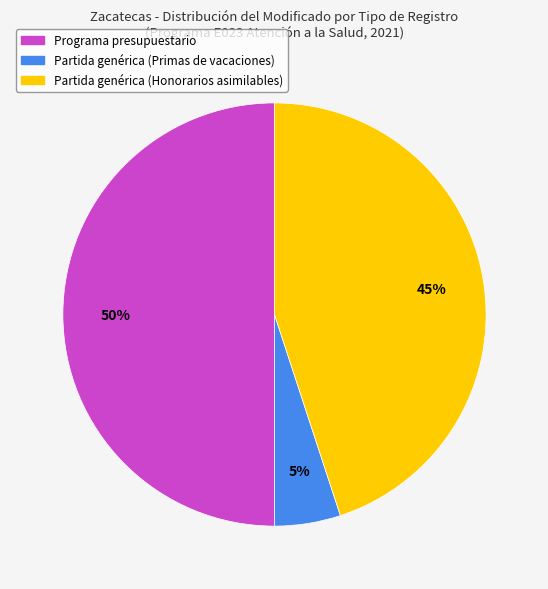

Is the sum of Partida genérica (Honorarios asimilables) and Programa presupuestario greater than half?

Yes